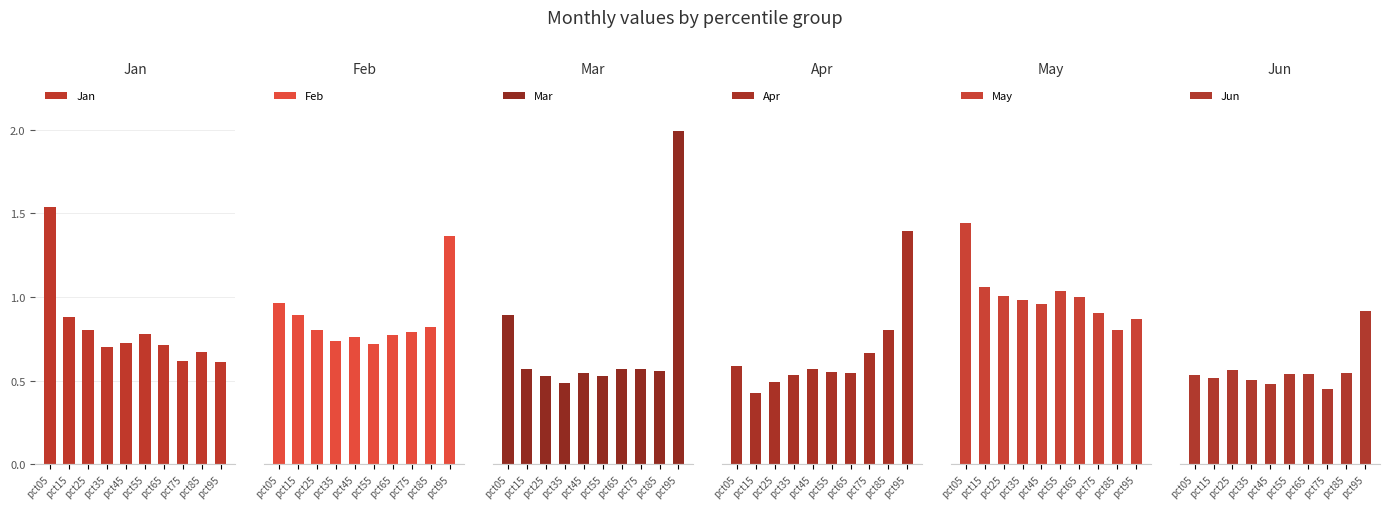

Read the Feb value at pct45.

0.8